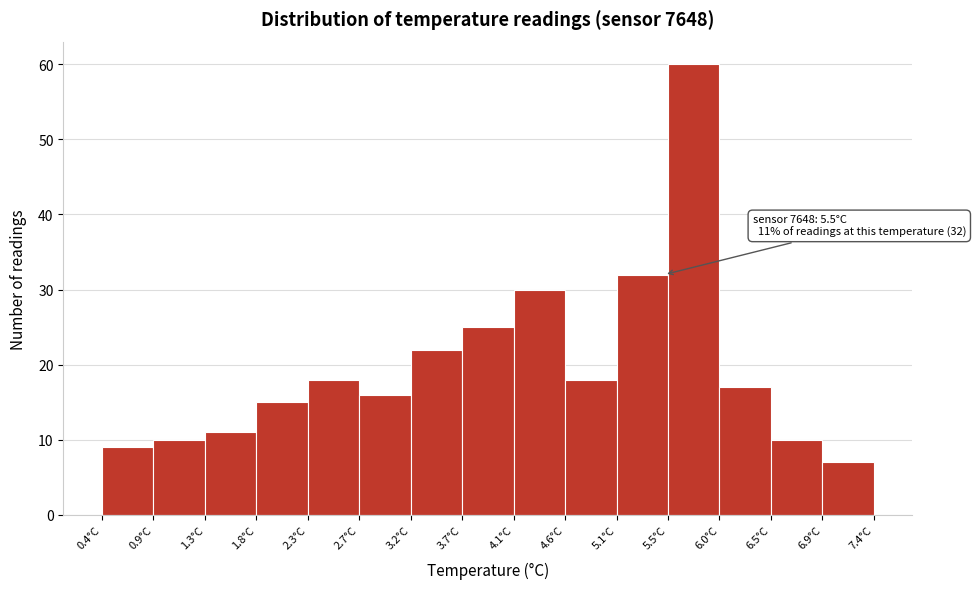

Over which range of the x-axis is the bar tallest?

5.55 to 6.00